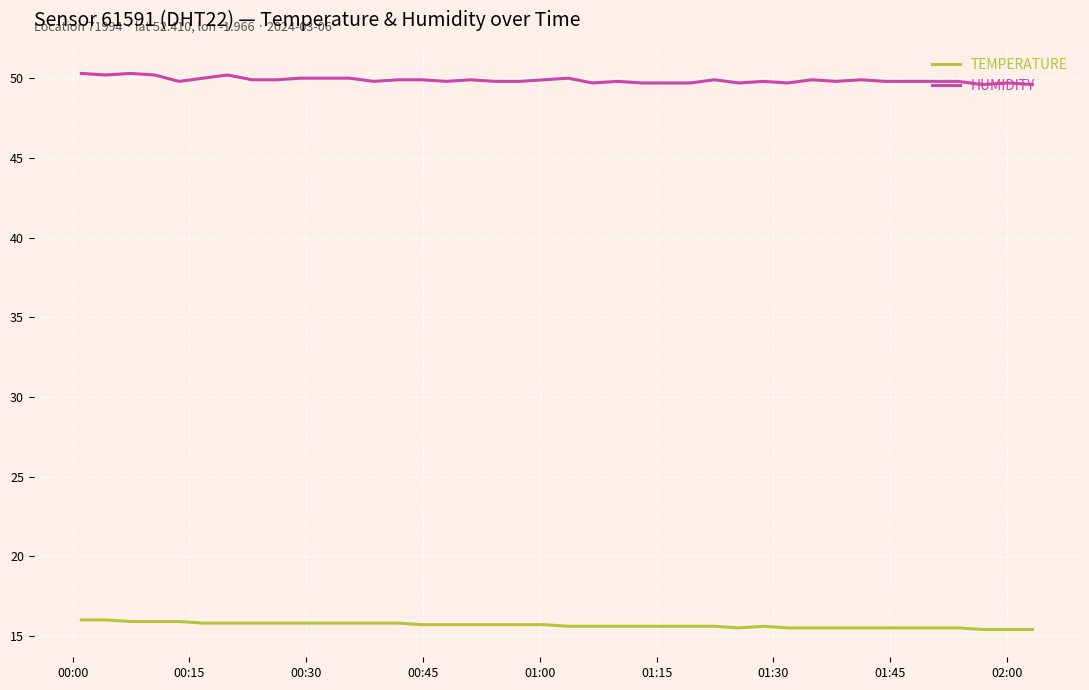

What is the minimum value shown in the chart?

15.4